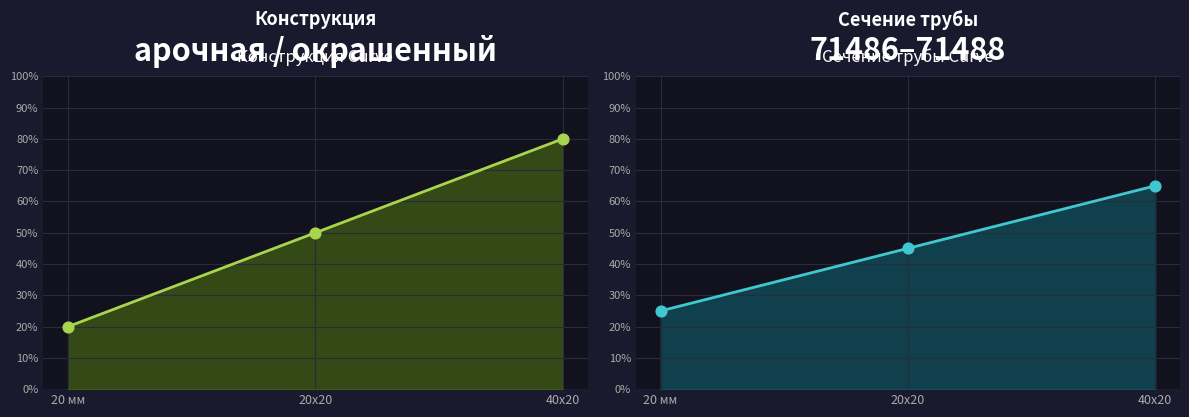

Which has a higher value, 40x20 or 20x20?

40x20